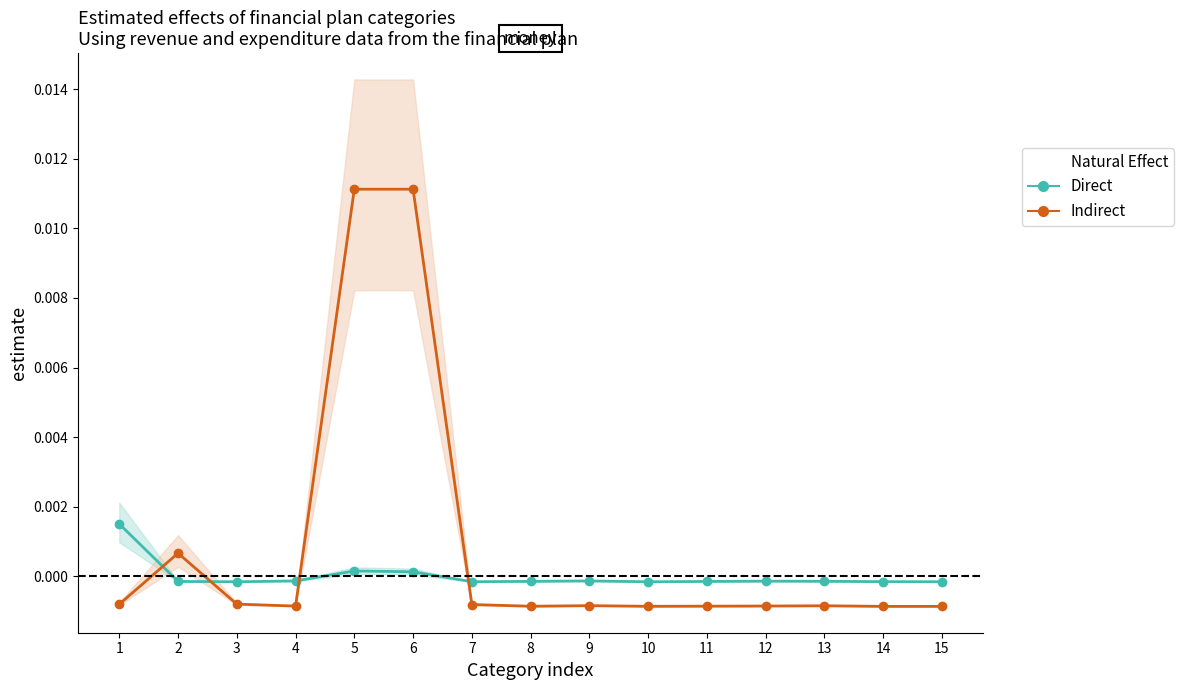

How many lines are shown in the chart?

2